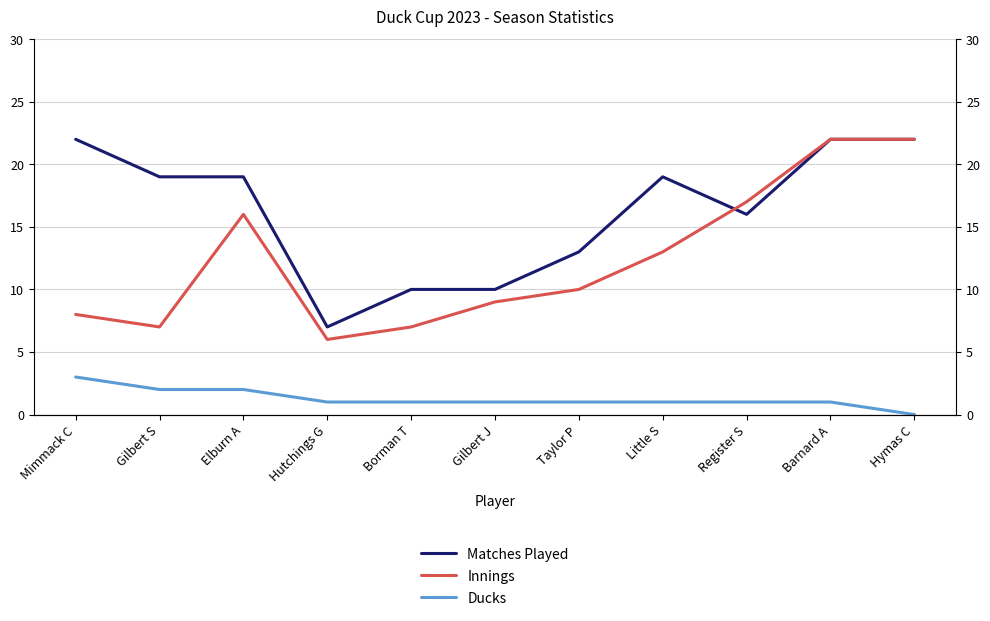

What is the difference between the maximum and minimum values in the Ducks series?

3